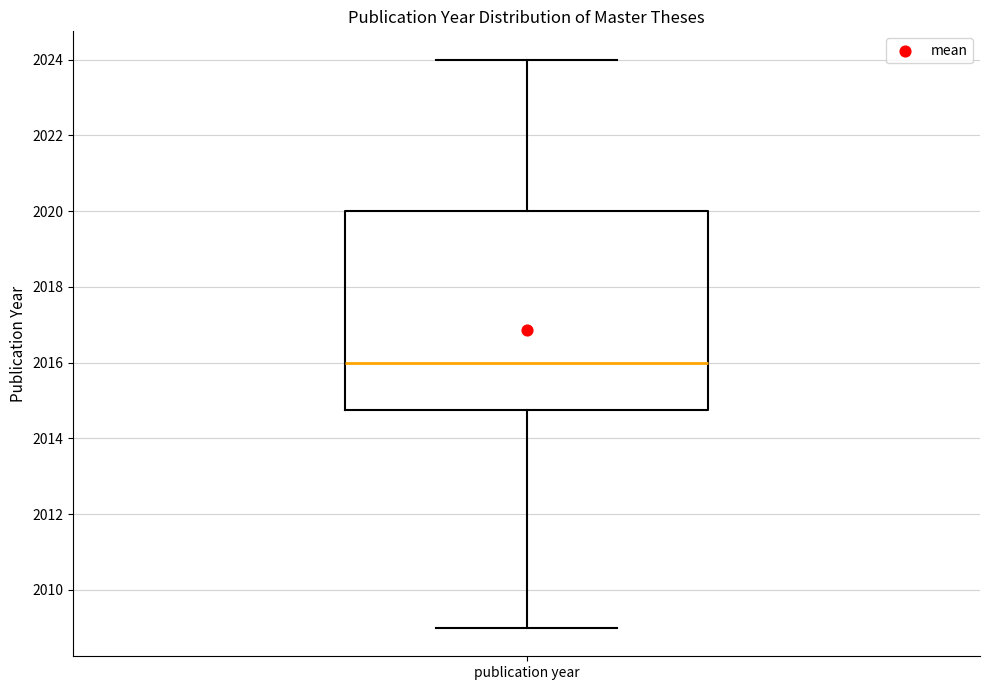

Transcribe this box plot: give where the median line is, the range the box spans, and where the two whiskers end, as read against the y-axis. The values are not printed on the chart, so give them approximately, as read against the axis.

median 2016.0, box 2014.8 to 2020.0, whiskers 2009.0 to 2024.0